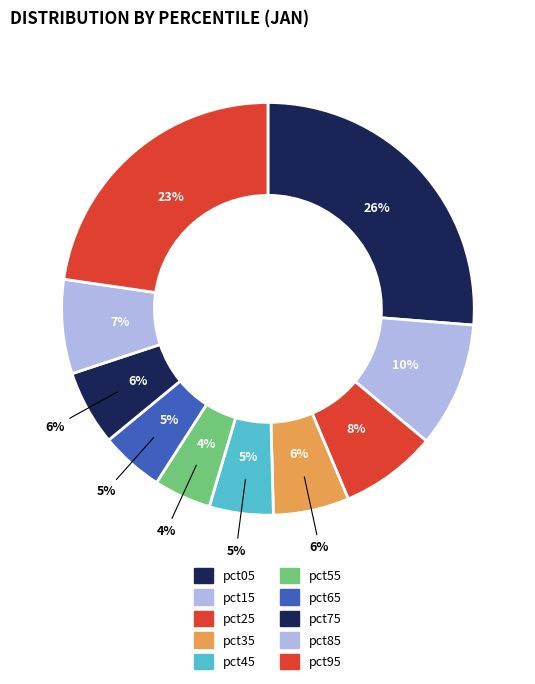

What percentage is NOT represented by pct05?

73.7%